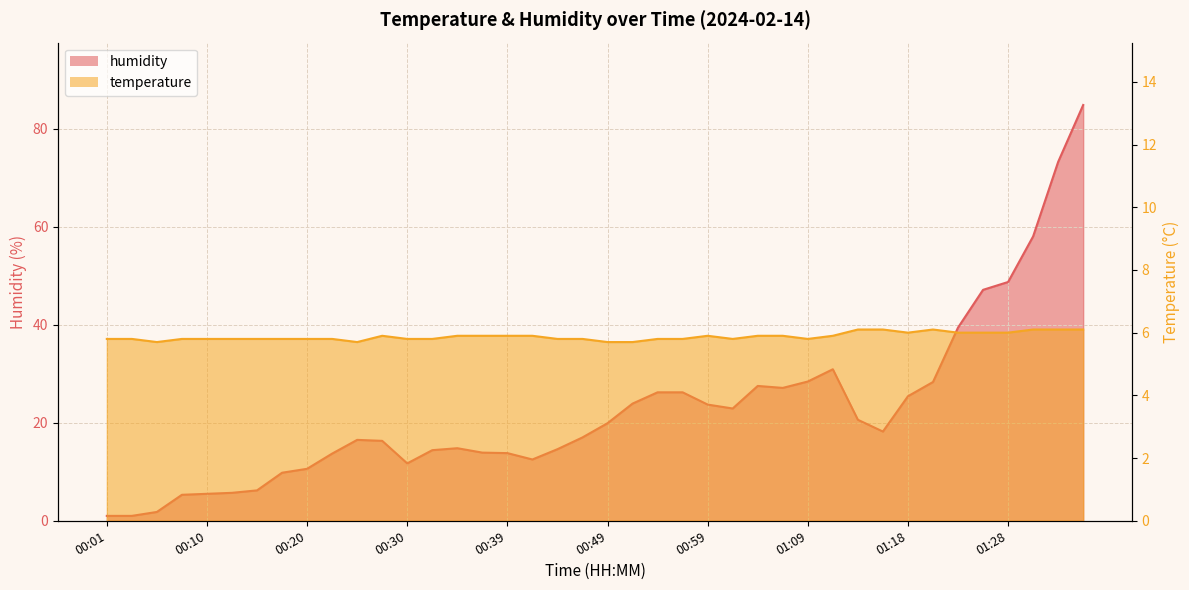

What is the spread (max minus min) of values at 01:16?

12.1